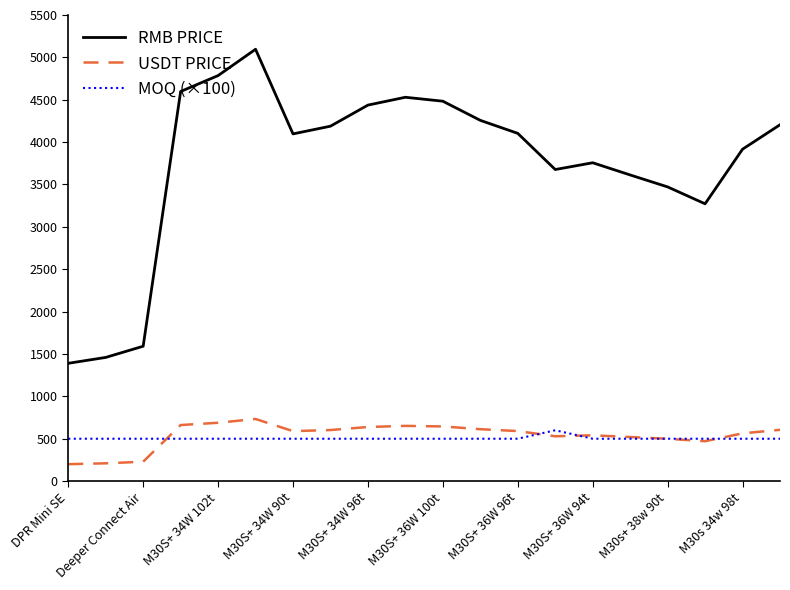

What is the minimum value for USDT PRICE?

200.0